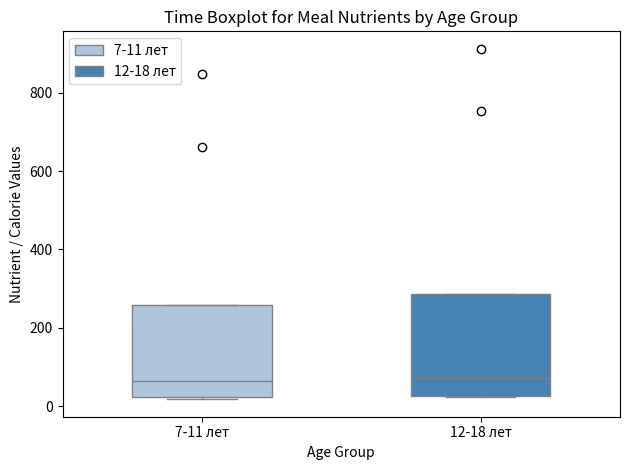

Reading left to right, transcribe this box plot: for each box, give where its median line is, the range the box spans, and where its two whiskers end, as read against the y-axis. The values are not printed on the chart, so give them approximately, as read against the axis.

7-11 лет: median 60, box 20 to 260, whiskers 20 to 260
12-18 лет: median 80, box 20 to 280, whiskers 20 to 280